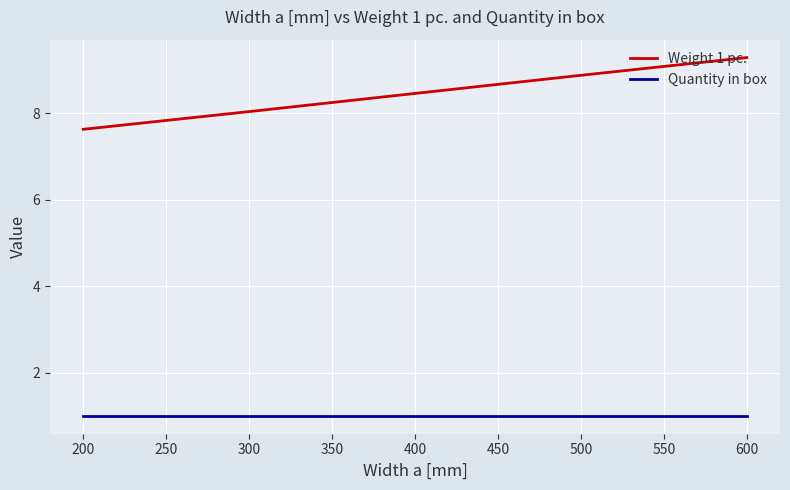

True or false: Quantity in box and Weight 1 pc. intersect in this chart.

False